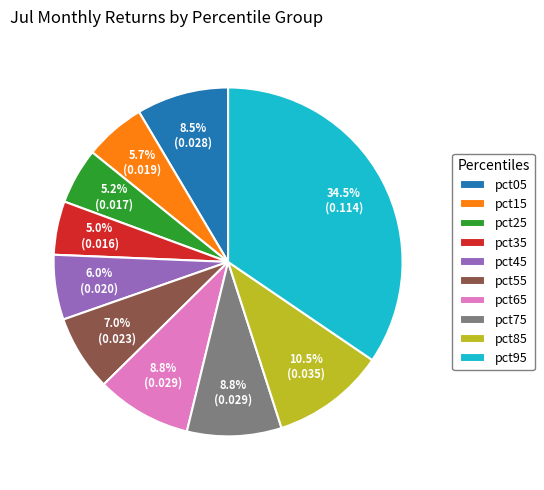

Do pct05 and pct25 together represent more than half of the pie?

No